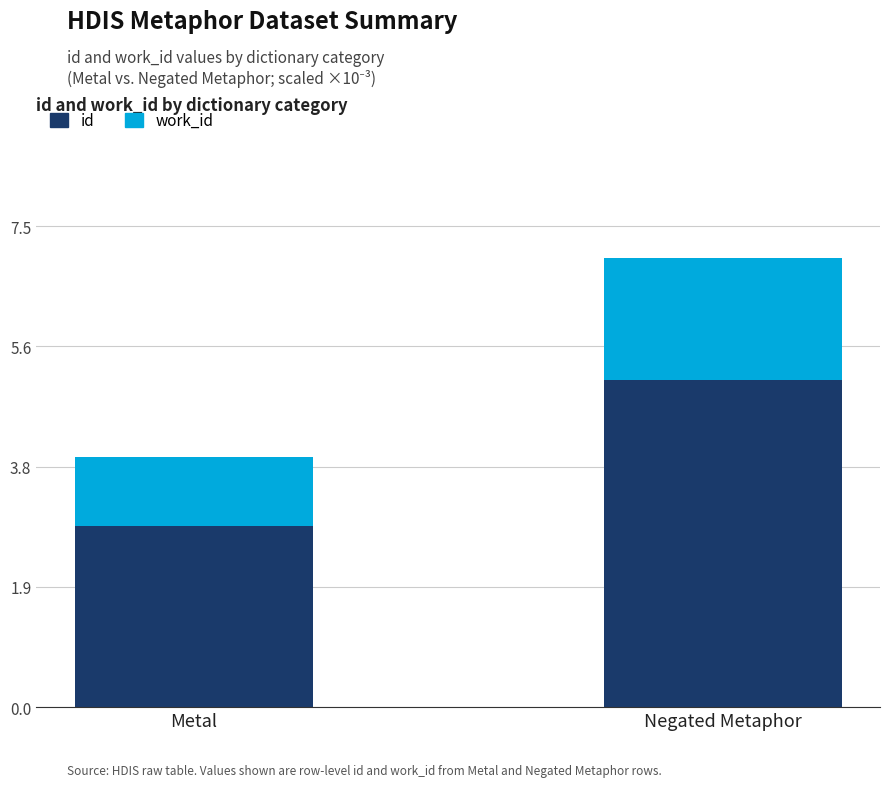

List the labels in order of id value, largest first.

Negated Metaphor, Metal